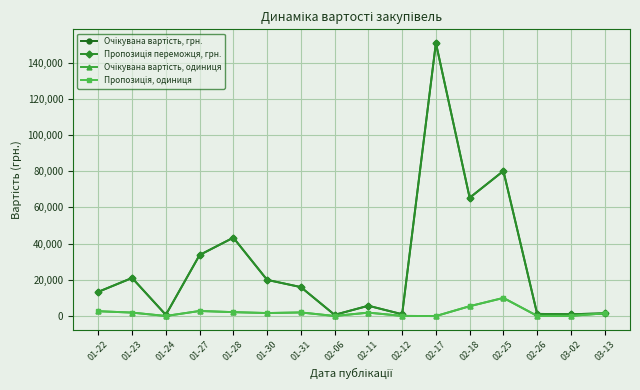

Rank the categories by Пропозиція переможця, грн. value from highest to lowest.

02-17, 02-25, 02-18, 01-28, 01-27, 01-23, 01-30, 01-31, 01-22, 02-11, 03-13, 02-26, 02-12, 03-02, 01-24, 02-06